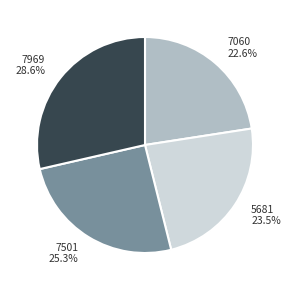

Which has a higher value, 7501 or 7060?

7501